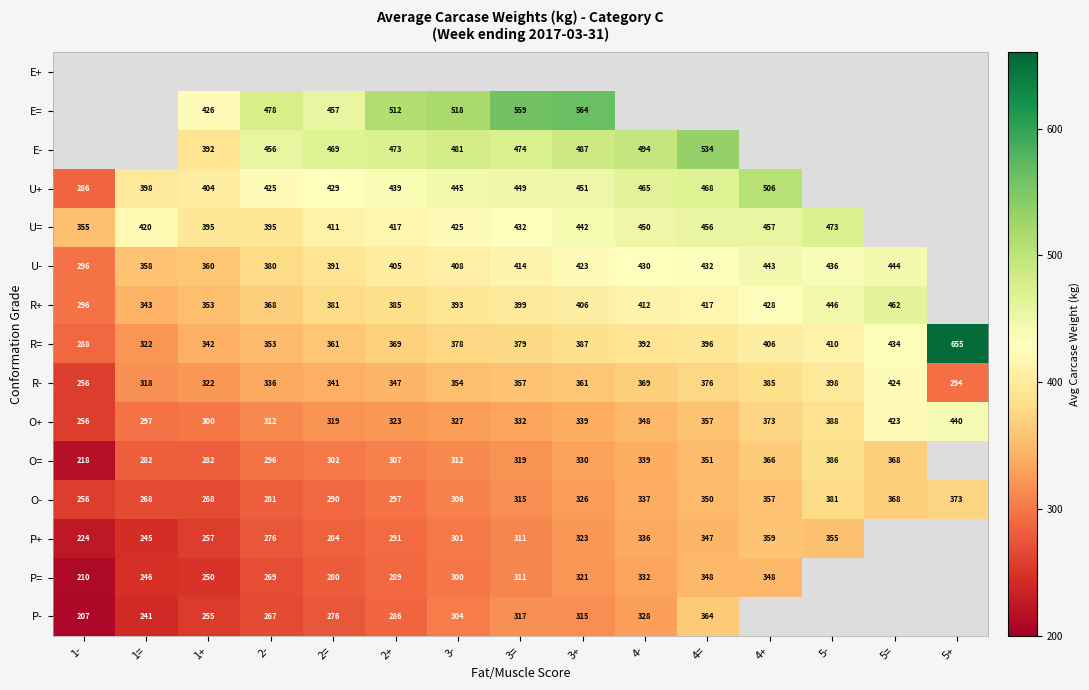

The O+ series shows 348.0 at 4-. True or false?

True